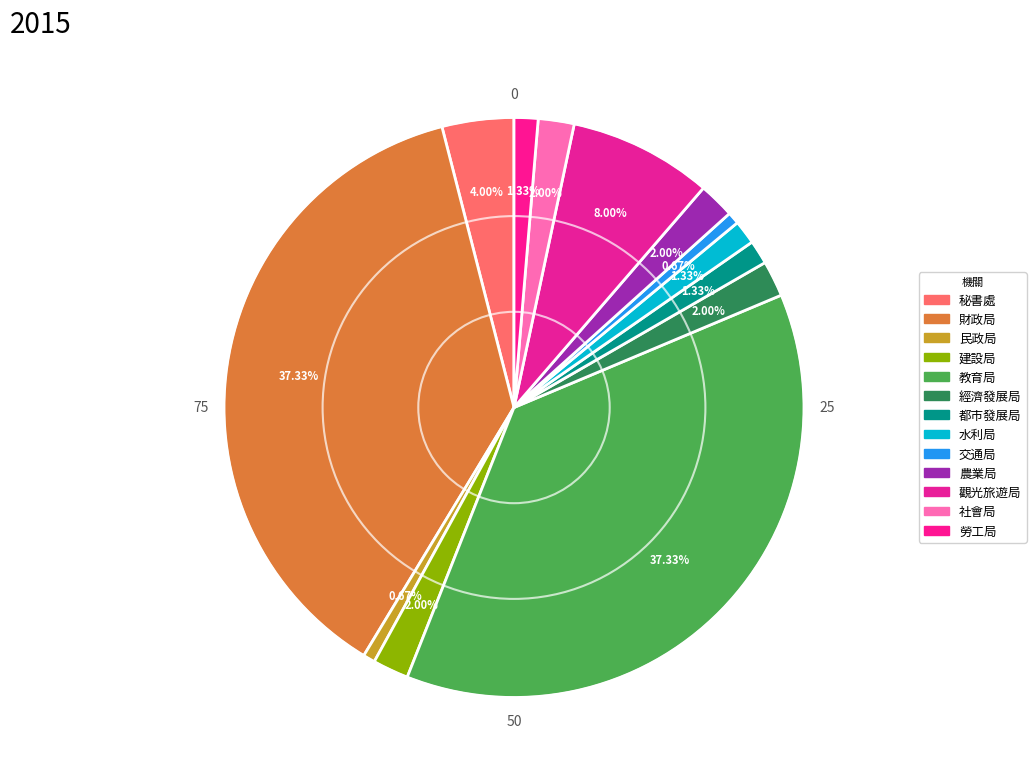

Which slice is the largest?

財政局